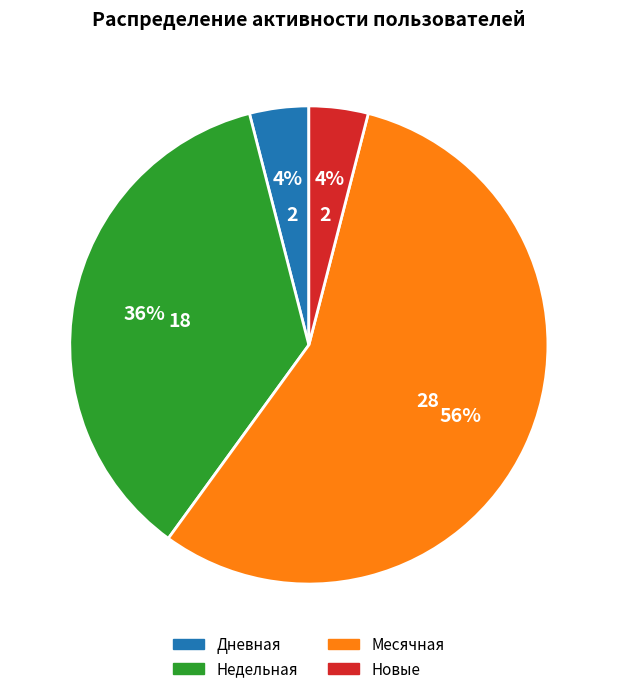

Does any single category account for the majority?

Yes